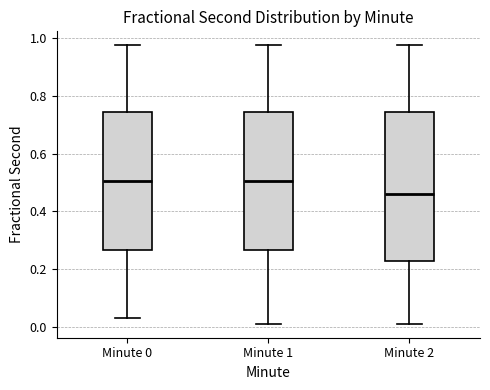

Where is the lower edge of the box for Minute 1 on the y-axis? The values are not printed on the chart, so give them approximately, as read against the axis.

0.26